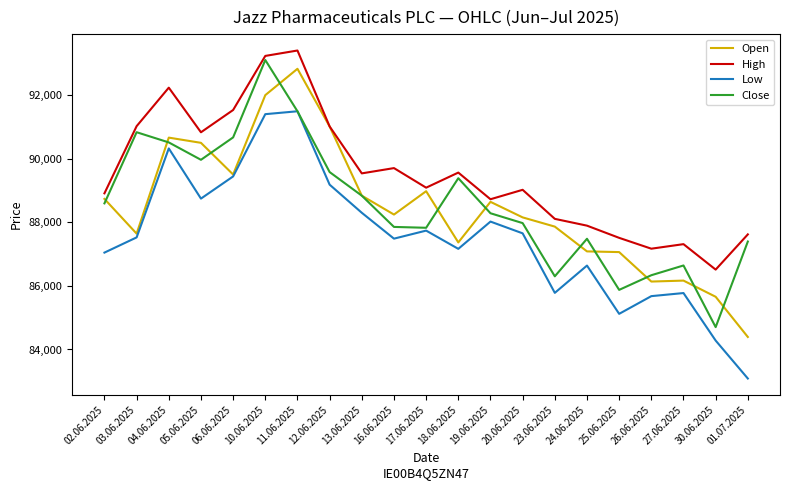

Is the value of High at 13.06.2025 greater than the value of Close at 11.06.2025?

No